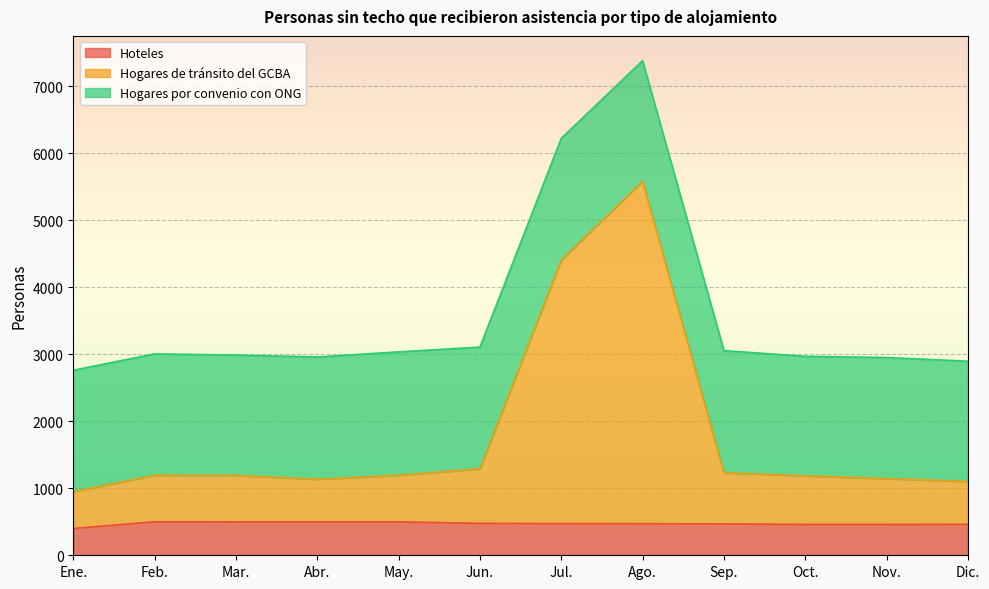

At how many categories does at least one series exceed 3173?

2